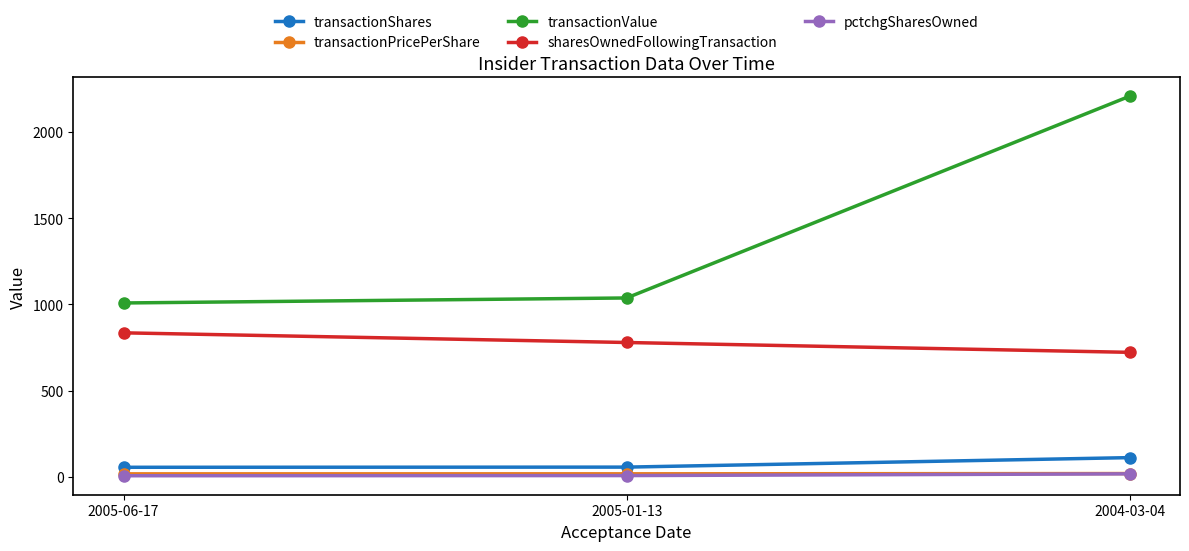

Which series has the largest range (max minus min)?

transactionValue